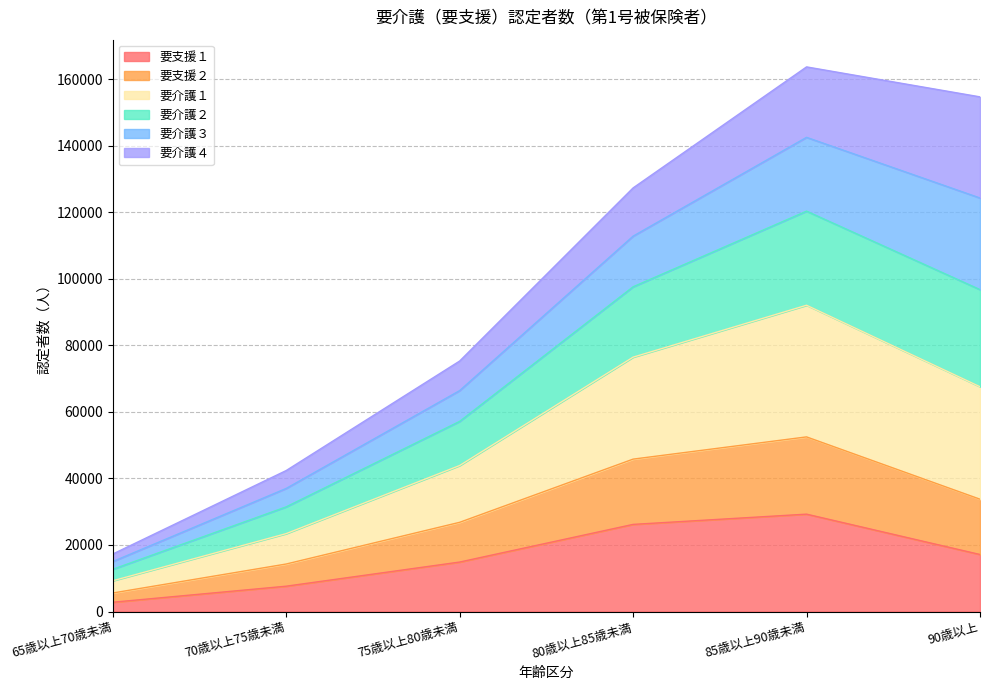

What is the label of the 1st point from the right?

90歳以上